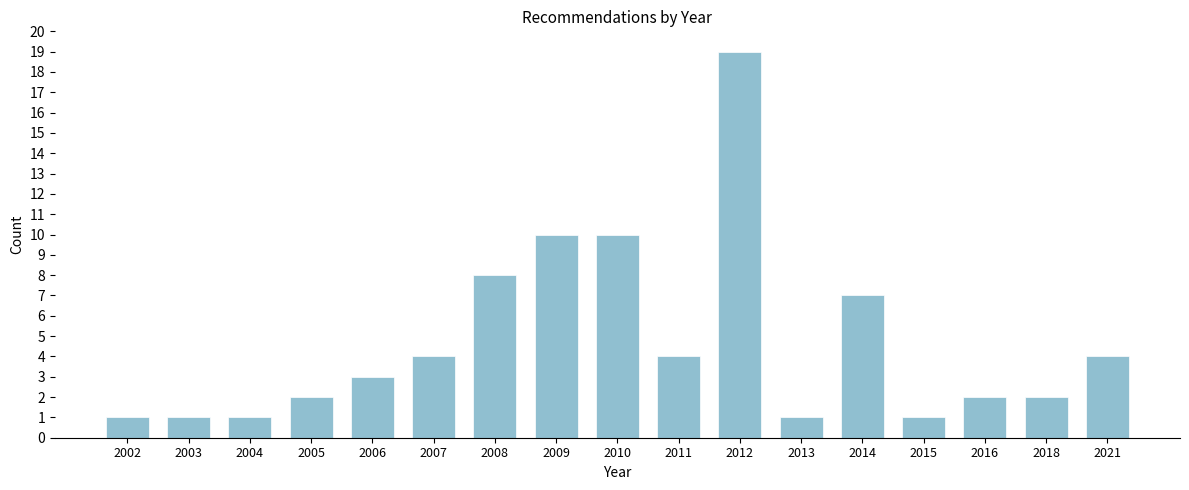

Reading left to right, transcribe all the data shown in this chart.

2002=1	2003=1	2004=1	2005=2	2006=3	2007=4	2008=8	2009=10	2010=10	2011=4	2012=19	2013=1	2014=7	2015=1	2016=2	2018=2	2021=4